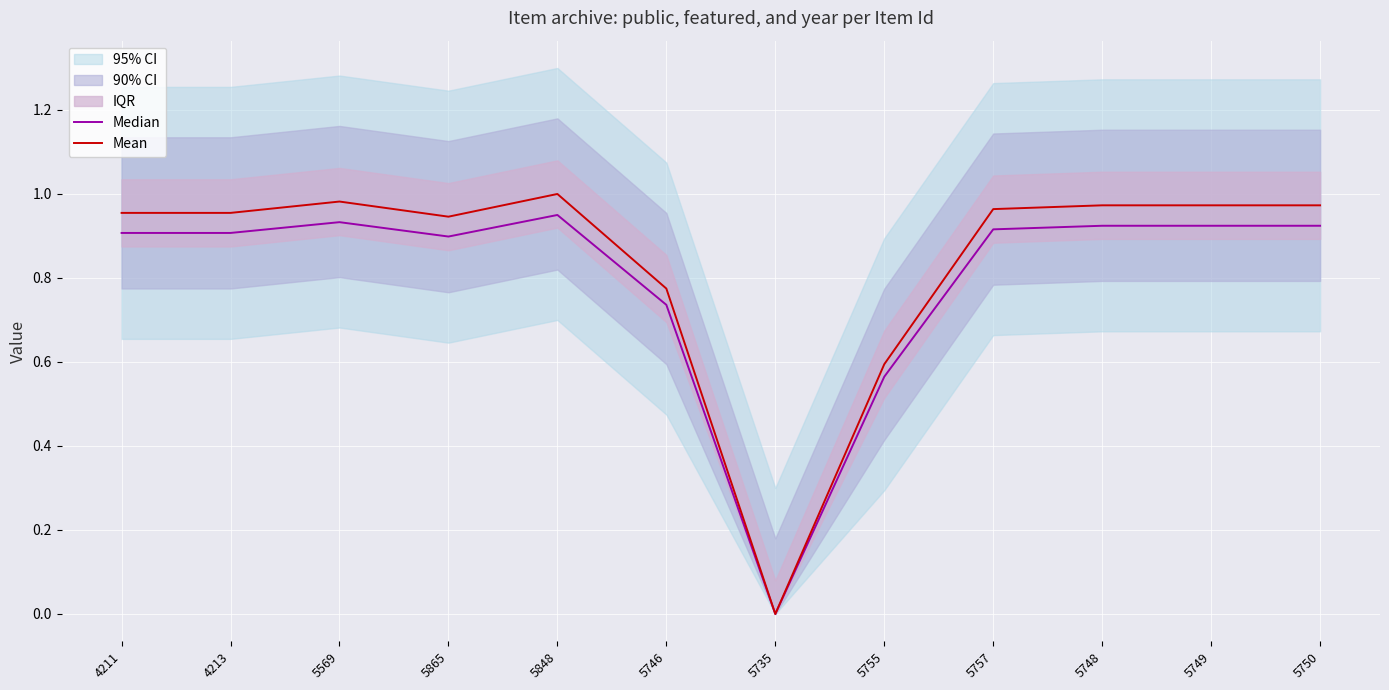

Between 5755 and 4213, which is larger?

4213